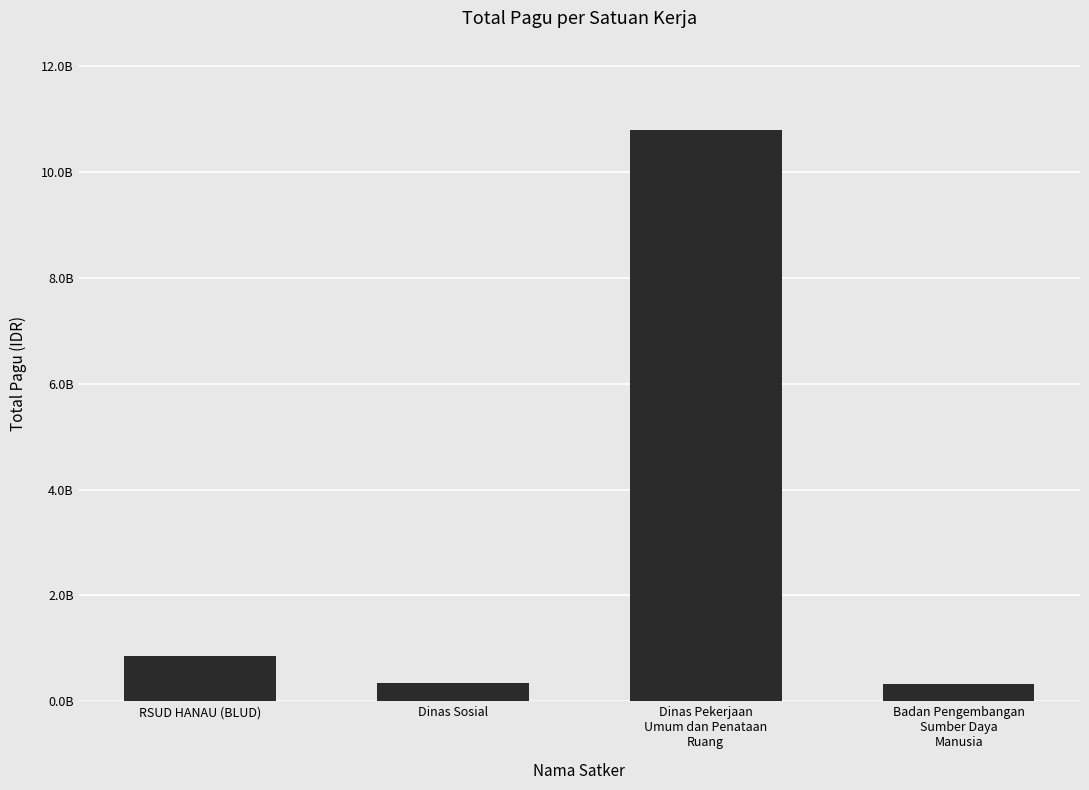

What is the label of the 3rd bar from the left?

Dinas Pekerjaan
Umum dan Penataan
Ruang